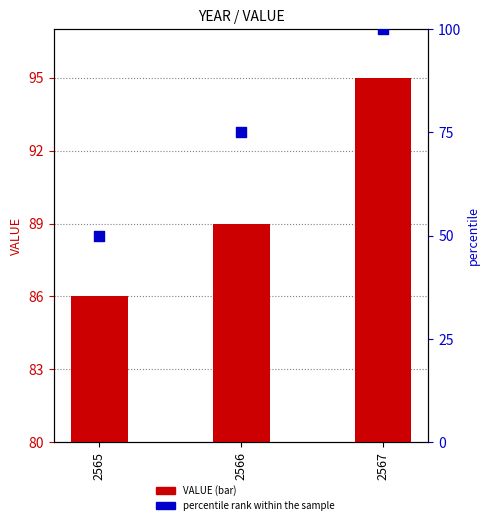

Which series contains the highest Y value?

percentile rank within the sample